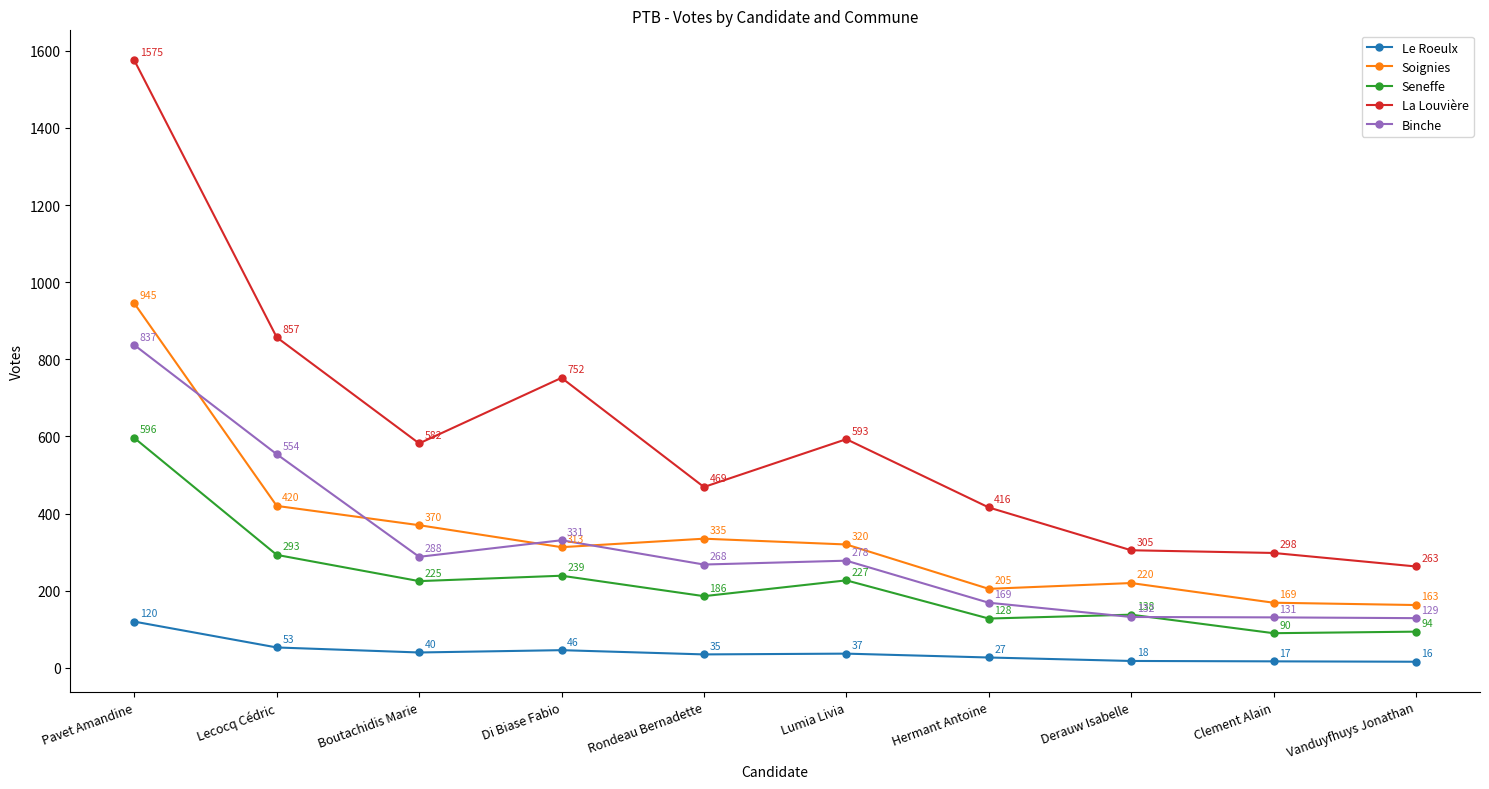

What is the total value across all series at Lecocq Cédric?

2177